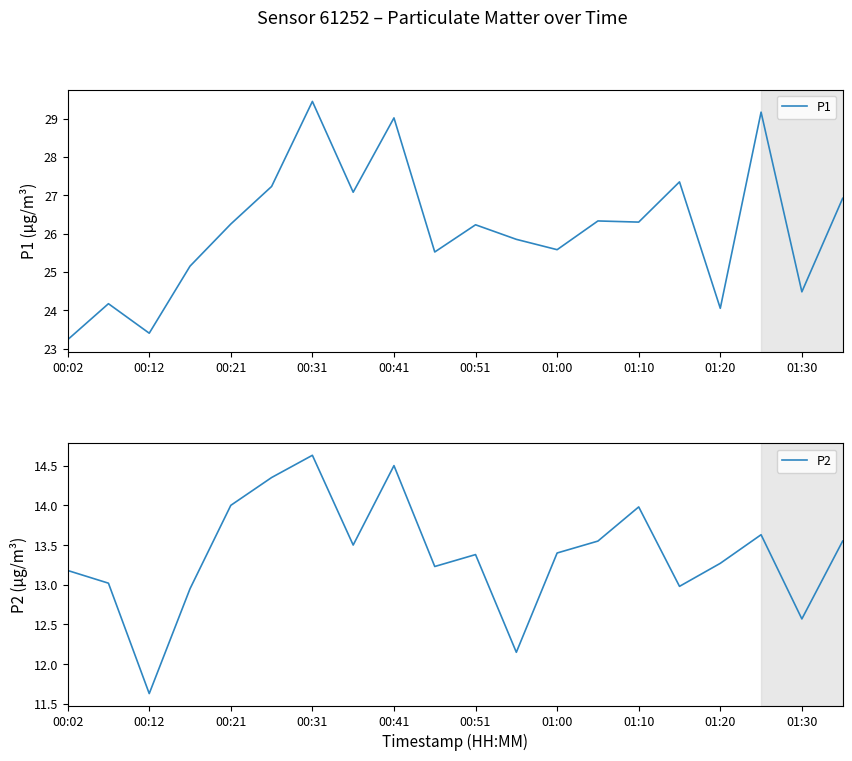

At which category does P2 reach its first local peak?

00:31